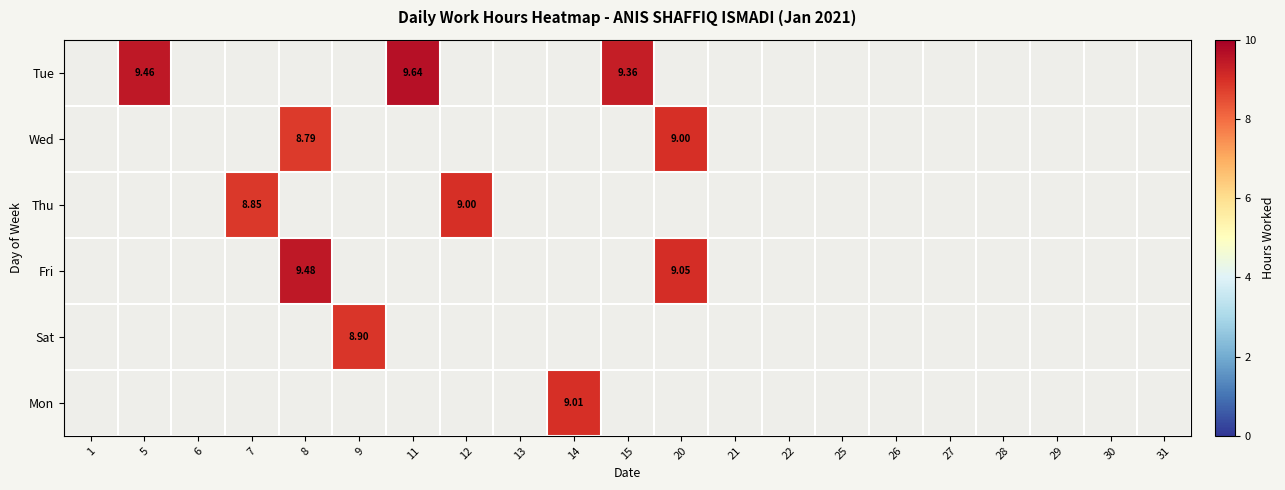

What is the minimum value shown in the chart?

8.8